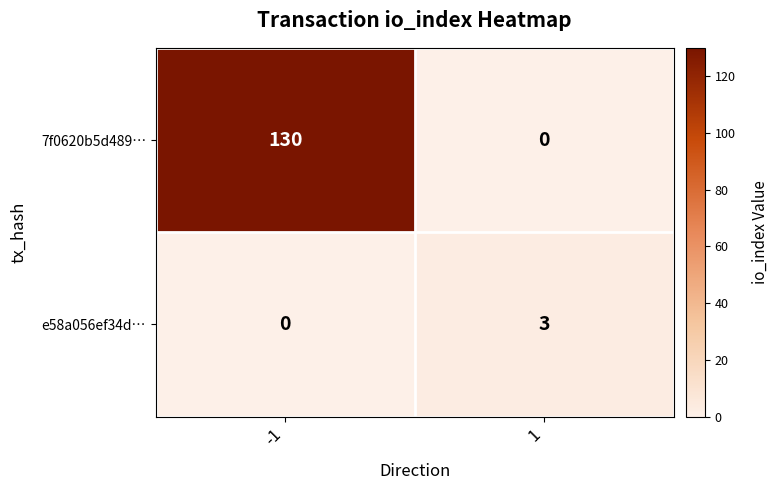

Rank the series at -1 from highest to lowest value.

7f0620b5d489…, e58a056ef34d…